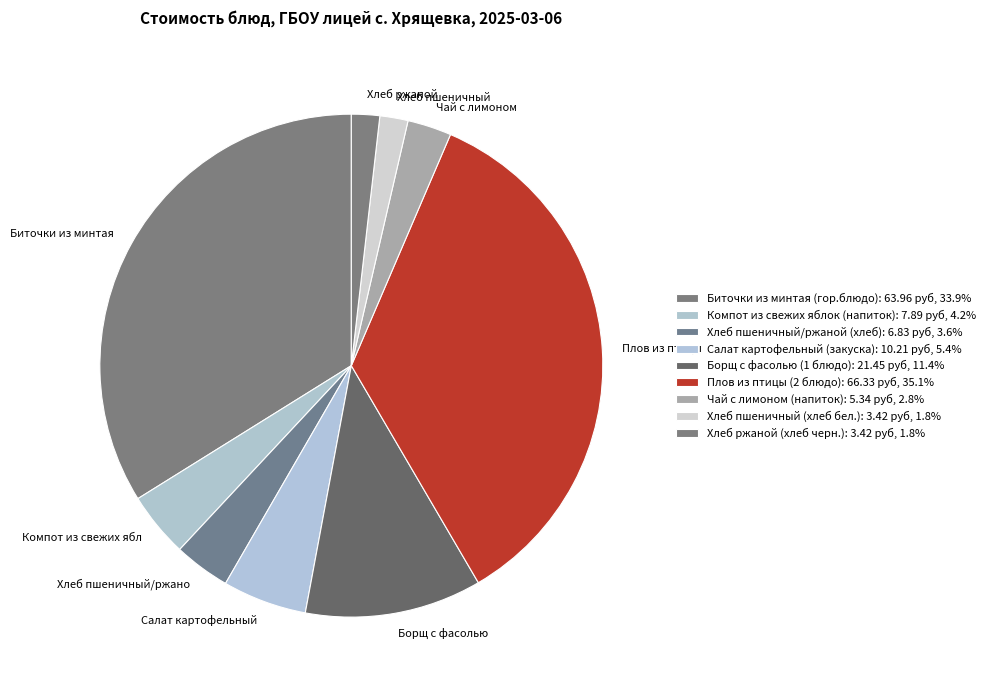

Approximately how many times larger is the value at Салат картофельный (закуска) compared to Хлеб пшеничный (хлеб бел.)?

3.0